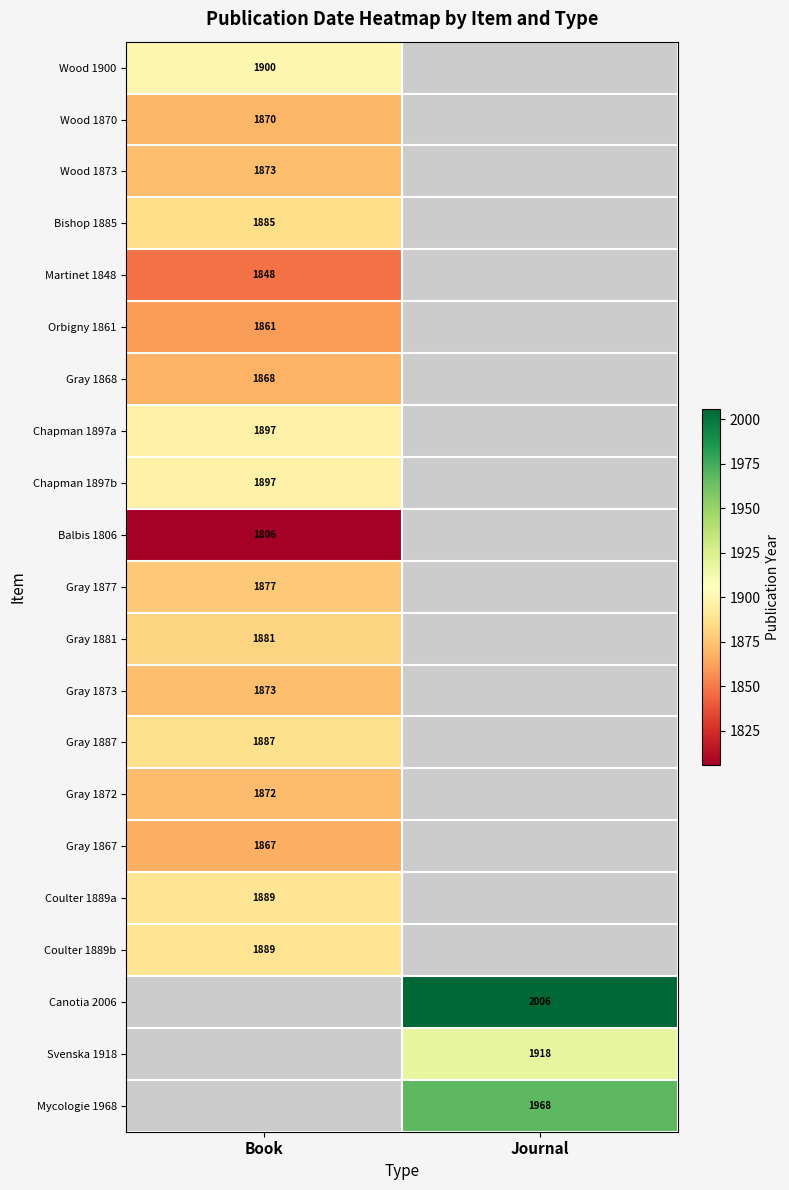

What is the minimum value shown in the chart?

1806.0